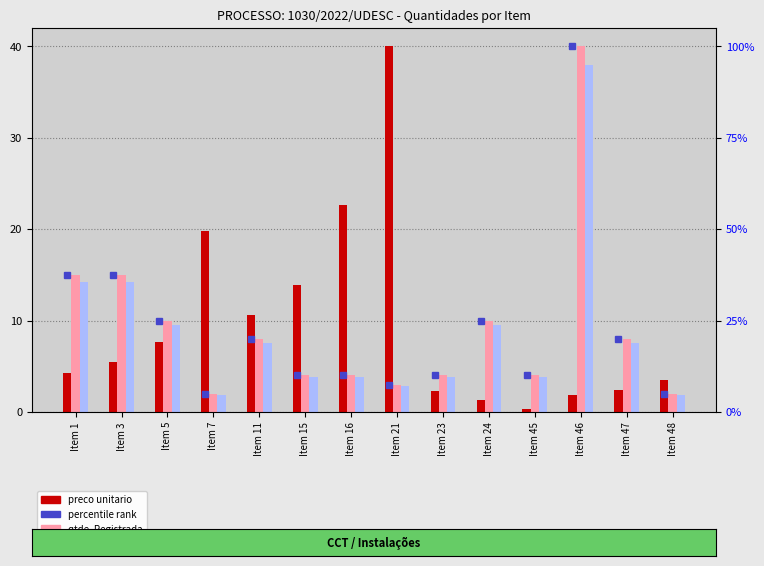

Rank the categories by preco unitario value from lowest to highest.

Item 45, Item 24, Item 46, Item 23, Item 47, Item 48, Item 1, Item 3, Item 5, Item 11, Item 15, Item 7, Item 16, Item 21